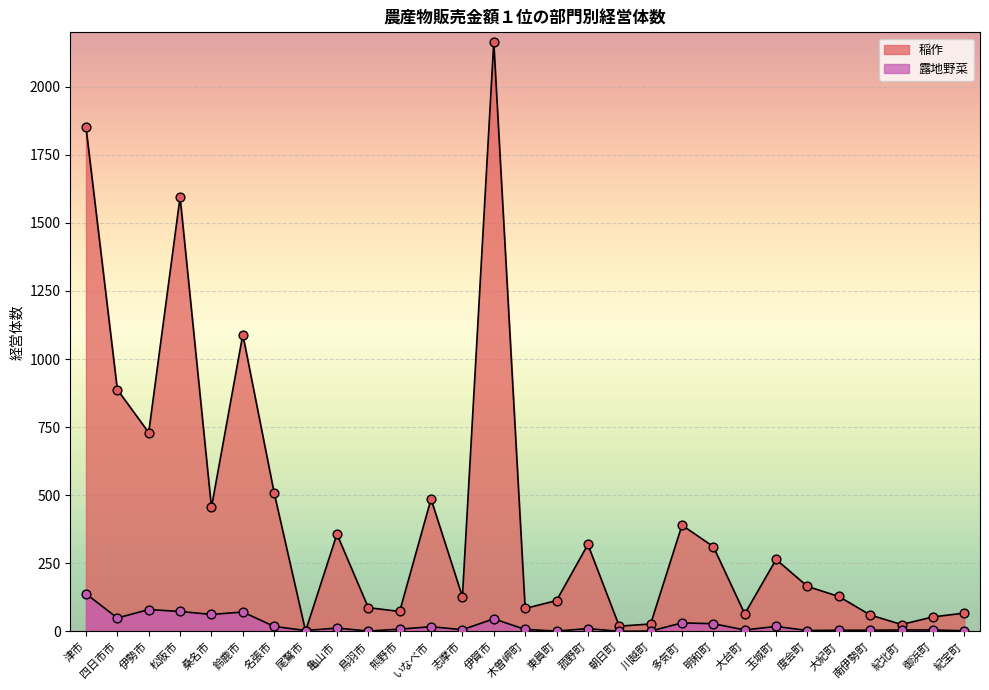

At how many categories does at least one series exceed 1342?

3